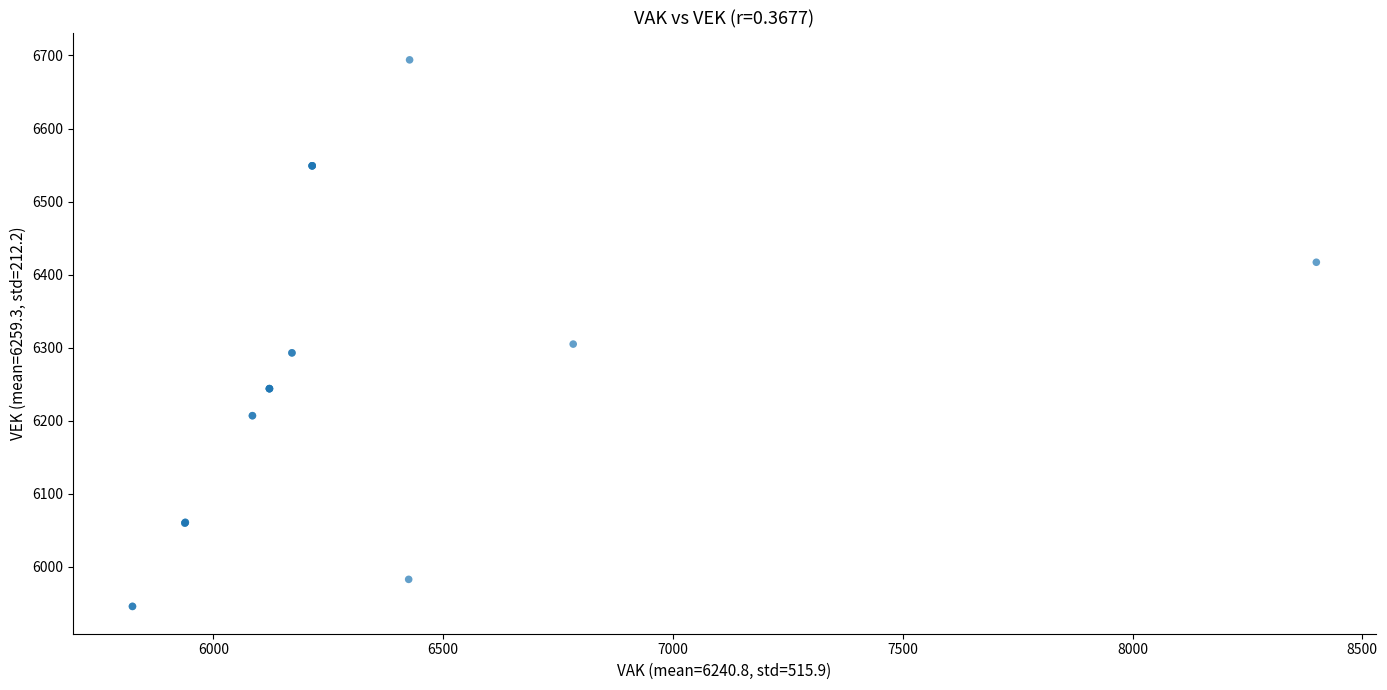

What Y value in the scatter plot is closest to 6320?

6305